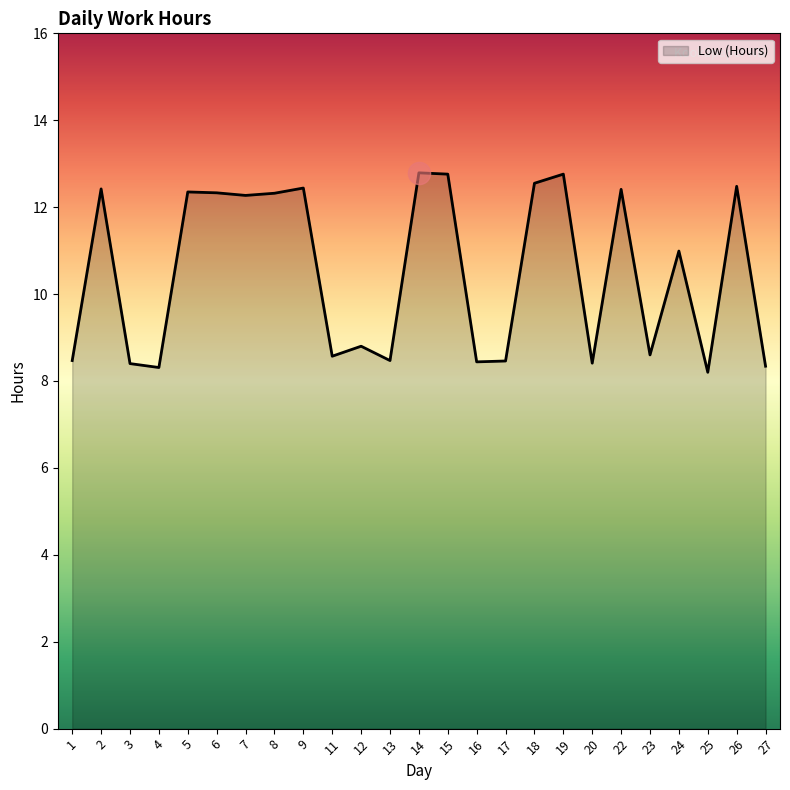

Which has a higher value, 7 or 22?

22